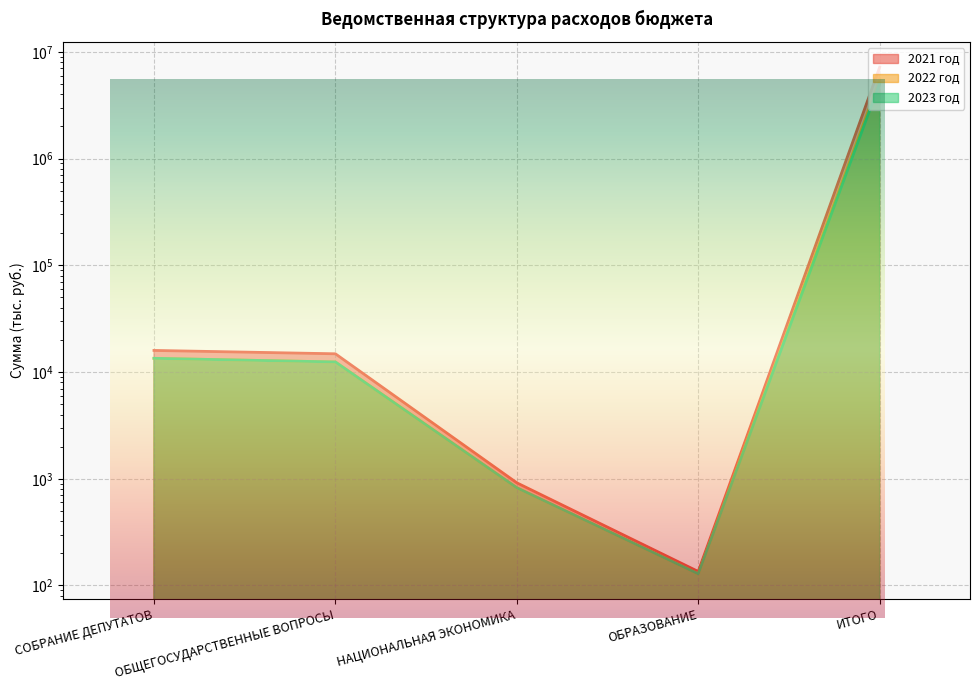

The 2021 год series shows 88.0 at ОБРАЗОВАНИЕ. True or false?

False